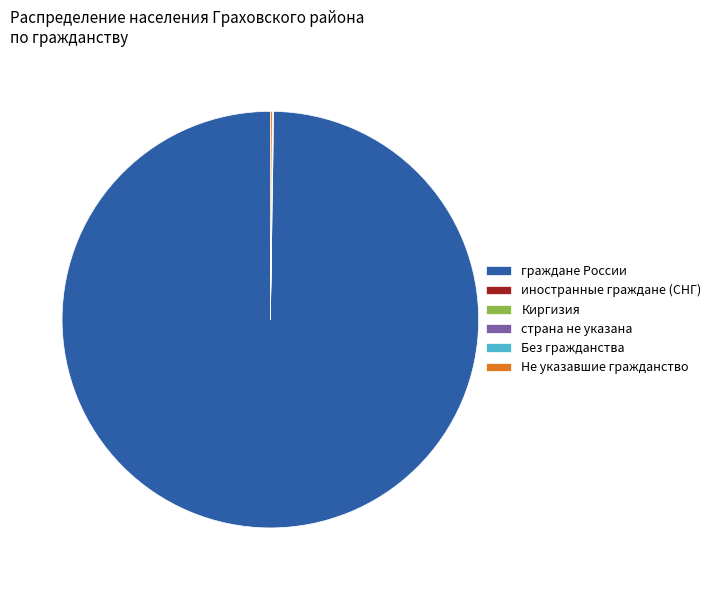

Is граждане России the majority of the pie?

Yes